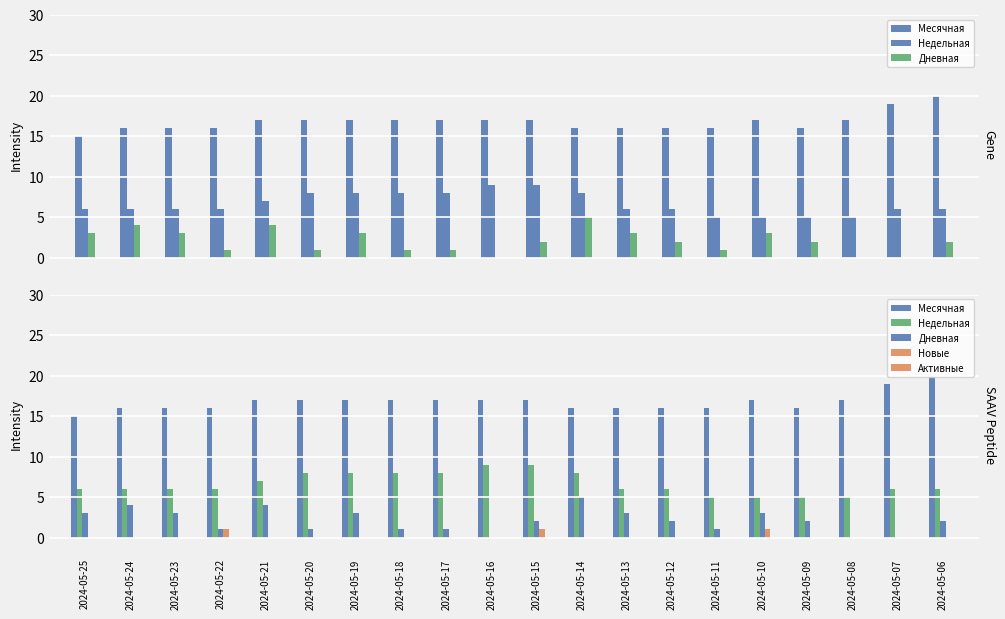

What is the average value of the Недельная series?

7